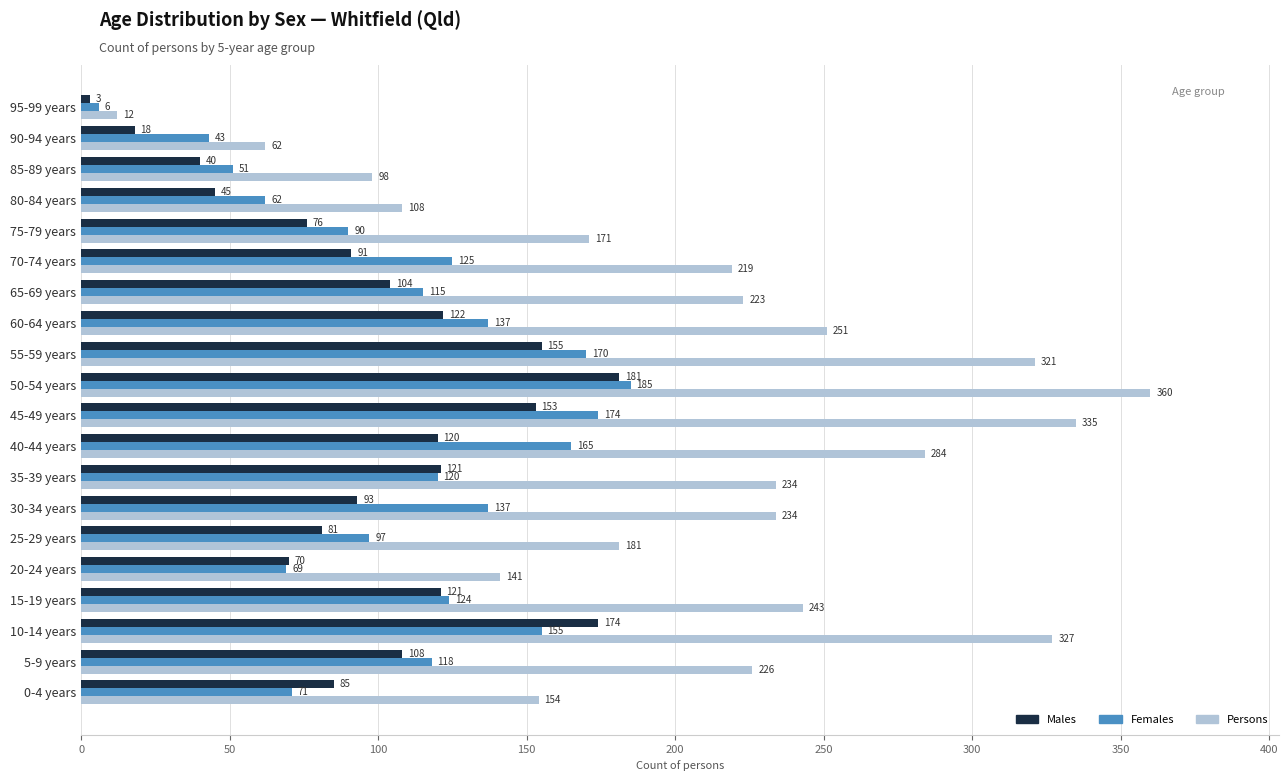

Read the Persons value at 40-44 years.

284